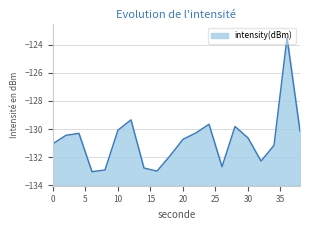

Reading right to left, extract all data points from this chart.

38=-130.2	36=-123.5	34=-131.2	32=-132.3	30=-130.6	28=-129.8	26=-132.7	24=-129.7	22=-130.3	20=-130.7	18=-131.9	16=-133.0	14=-132.8	12=-129.3	10=-130.1	8=-132.9	6=-133.0	4=-130.3	2=-130.4	0=-131.0